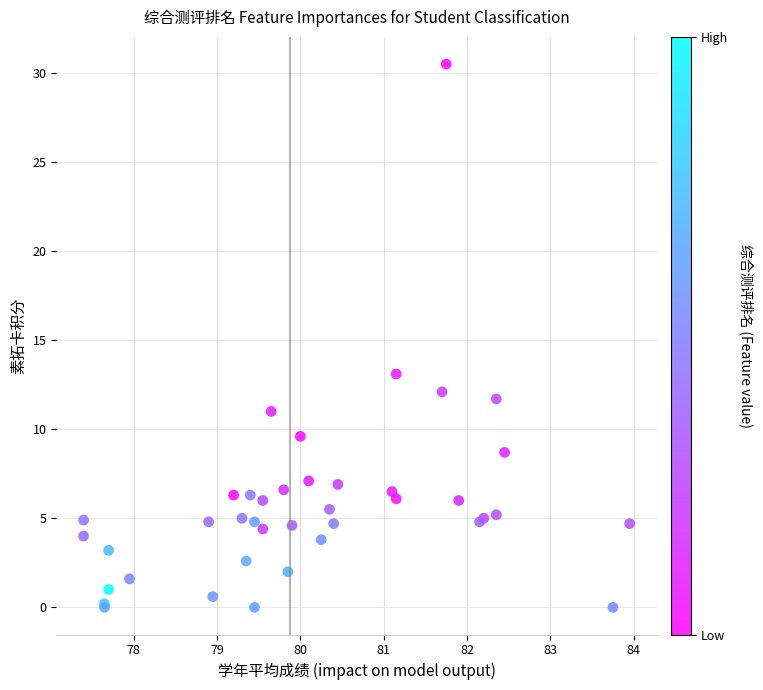

What Y value in the scatter plot is closest to 15?

13.1